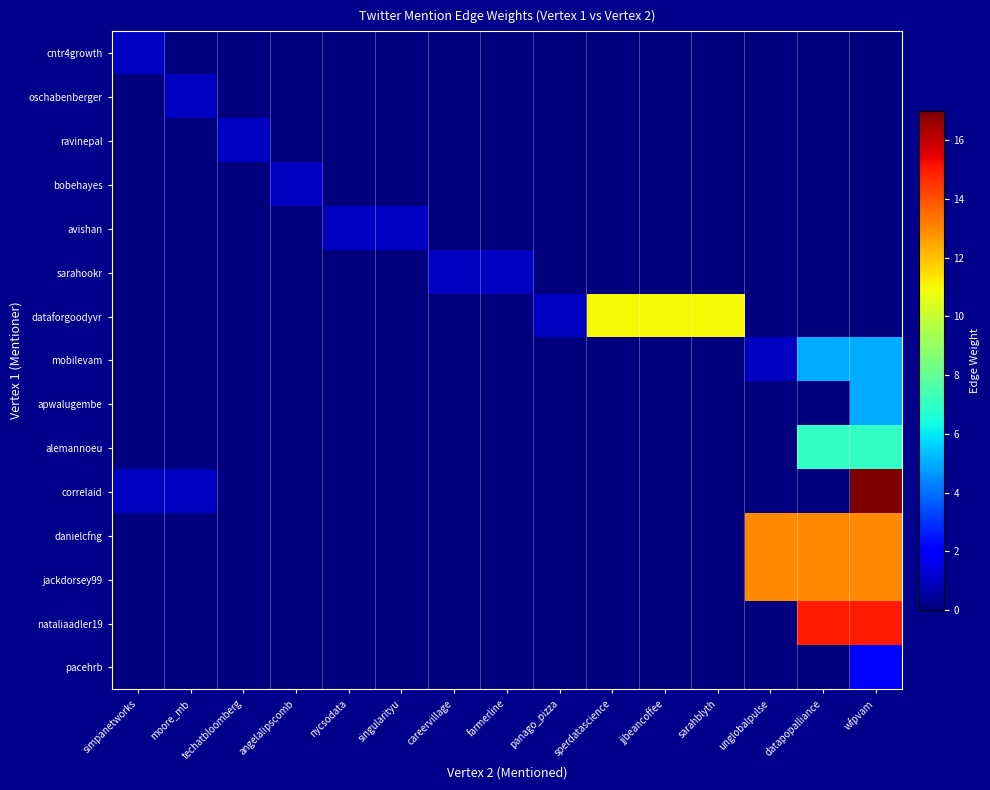

How many distinct data groups are displayed?

15